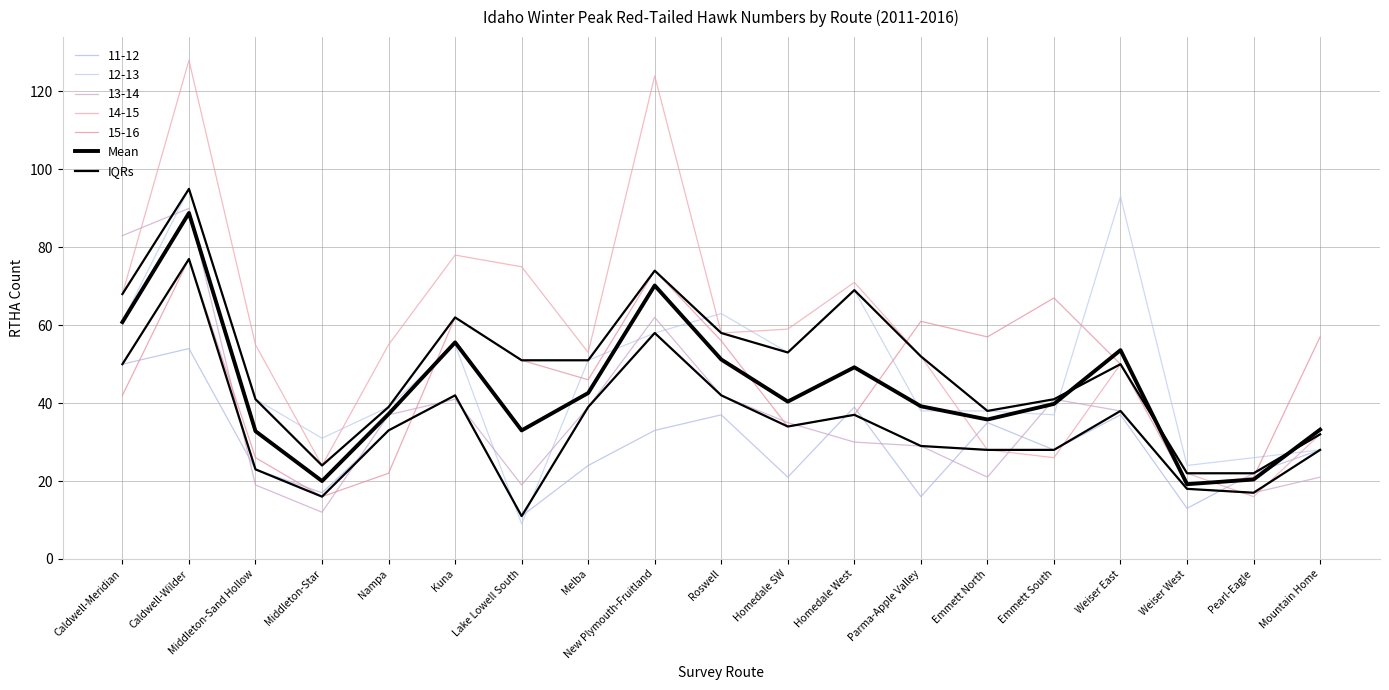

Is this an area chart (filled region under the line)?

No